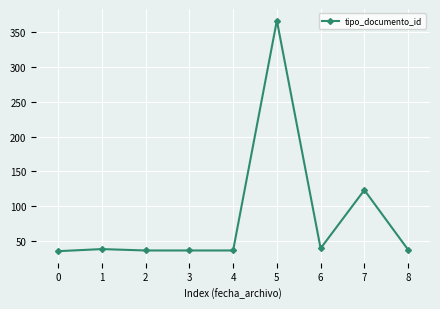

Approximately how many times larger is the value at 2 compared to 0?

1.0